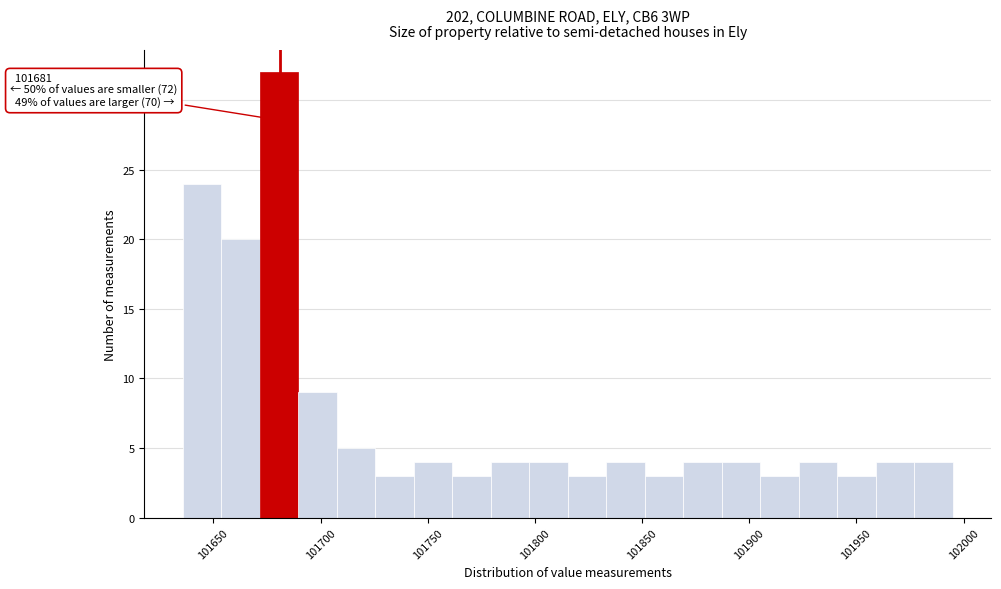

Read against the x-axis, roughly where is the centre of the tallest bar?

101680